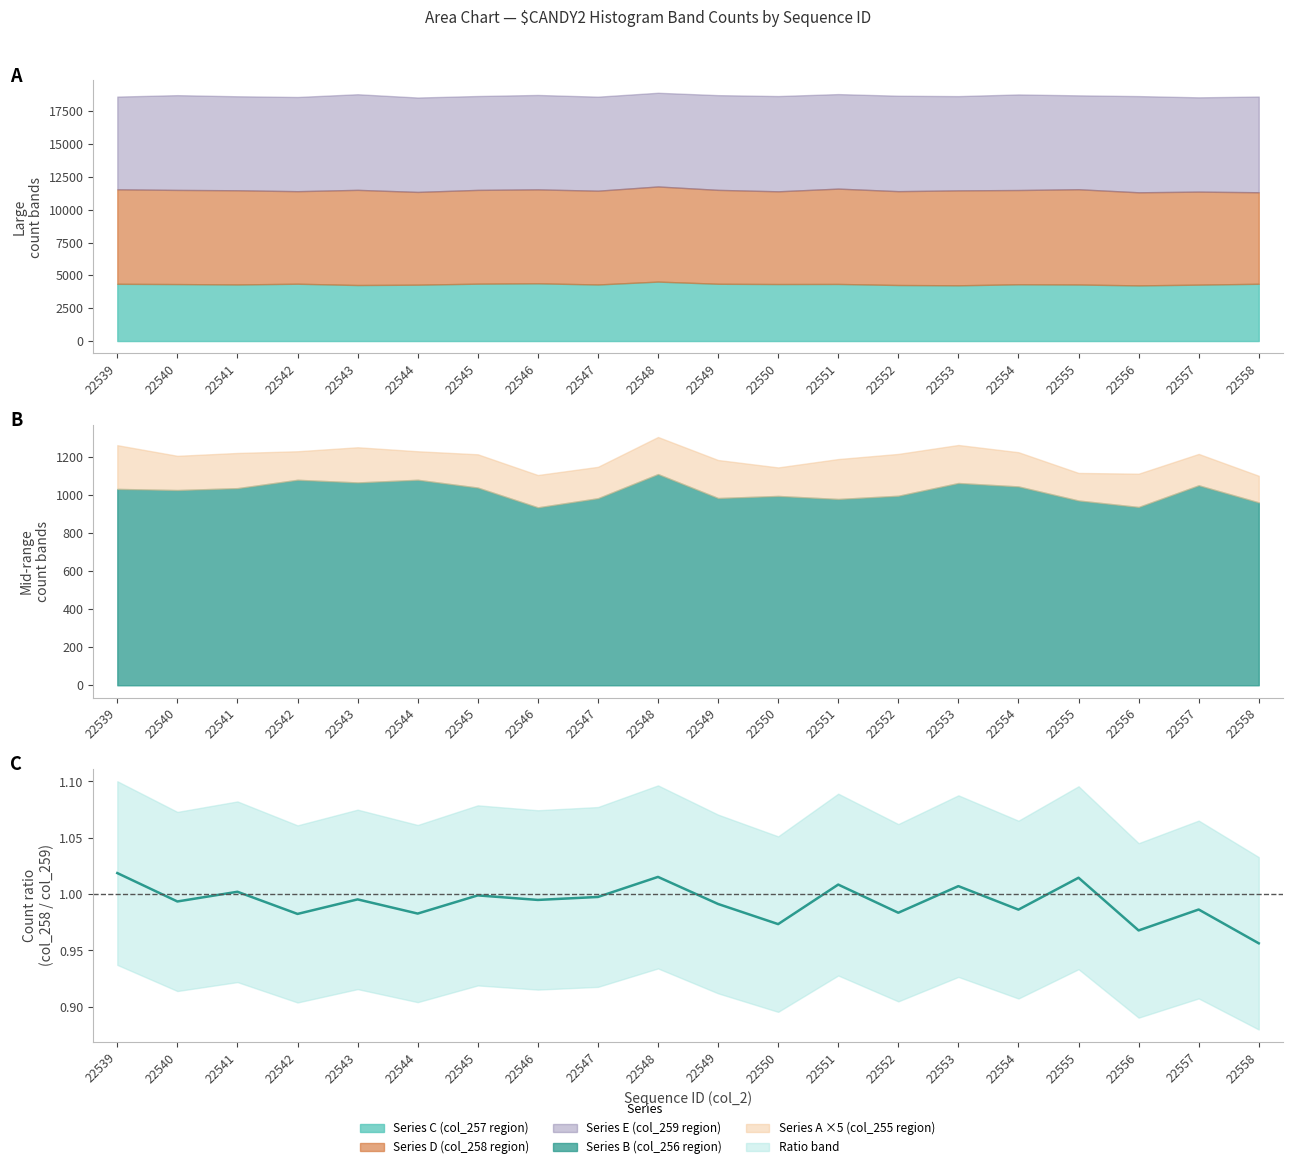

True or false: the data has more than 0 interior local peaks.

True